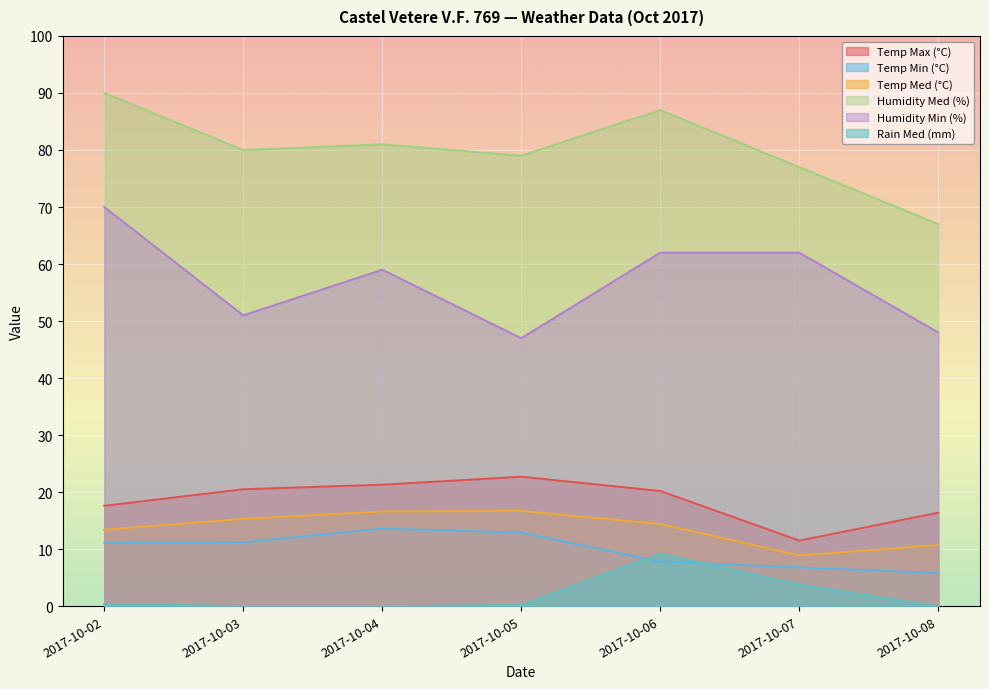

How many distinct data groups are displayed?

6